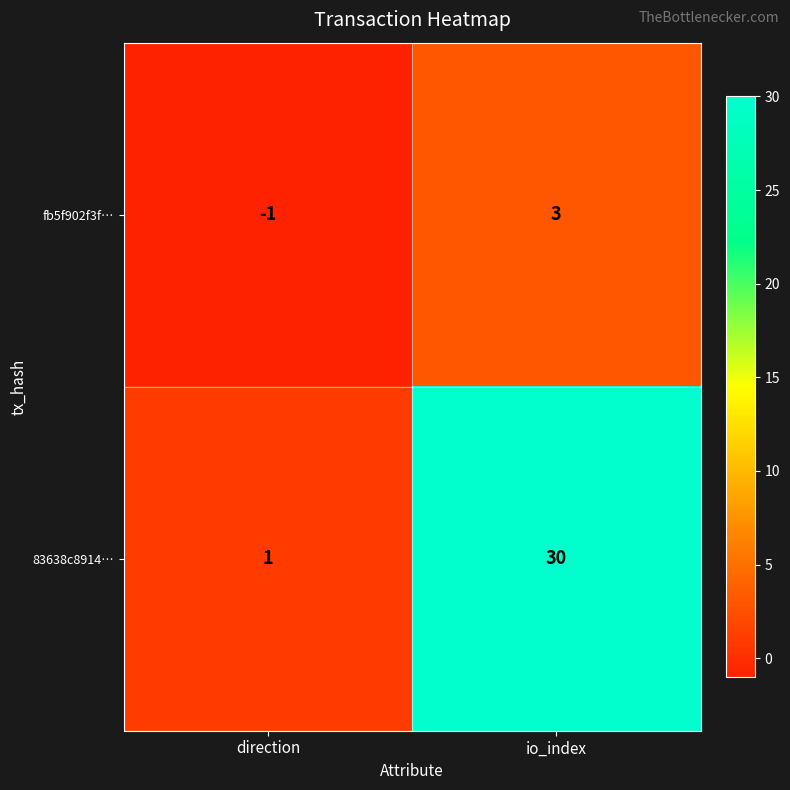

Which series has the largest range (max minus min)?

83638c8914…